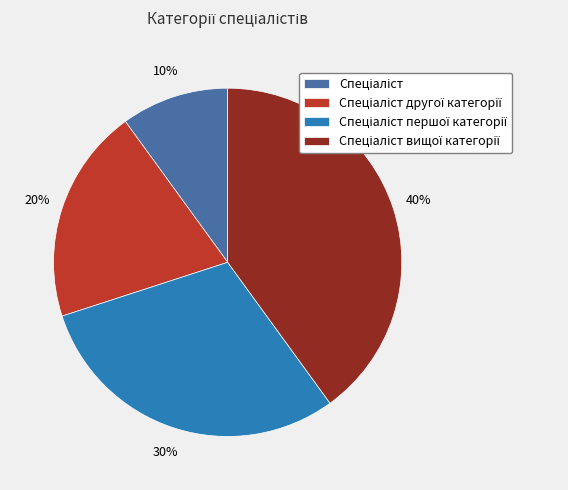

Is there any slice that represents more than half of the pie?

No